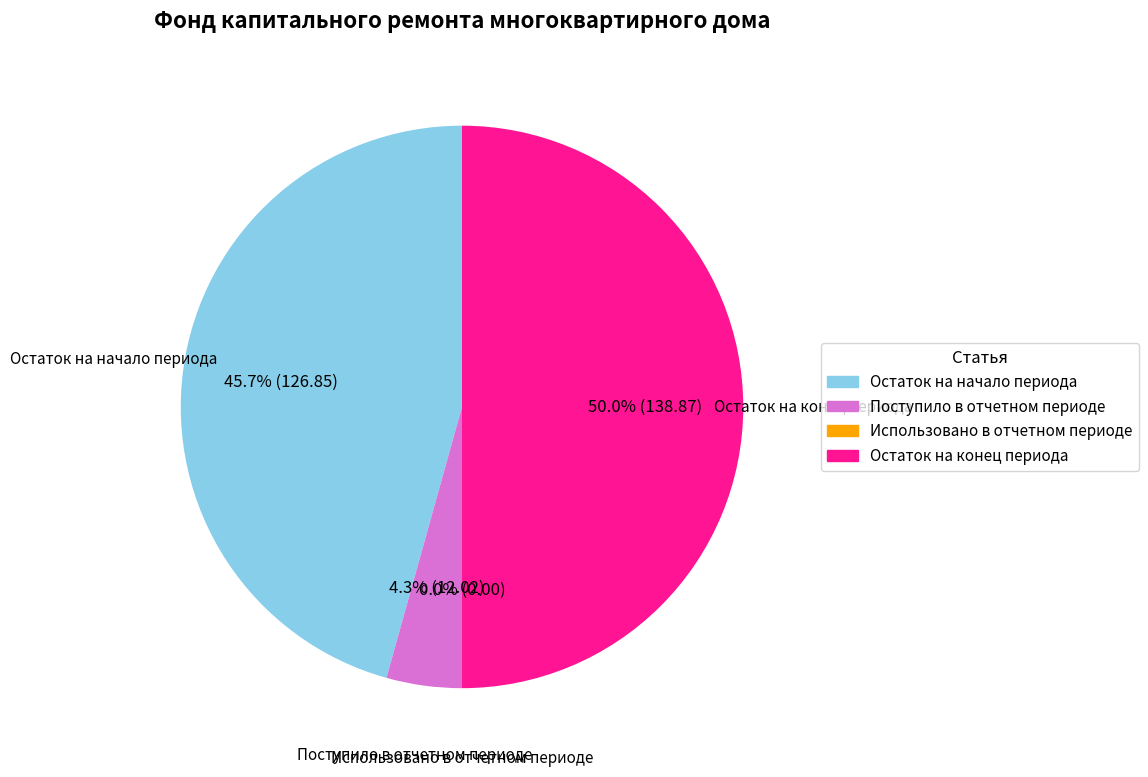

Does Остаток на конец периода represent more than half of the total?

No